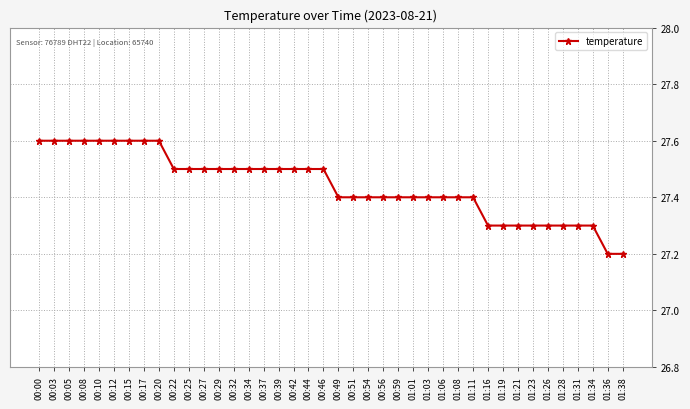

What is the sum of the values at 00:00 and 00:03?

55.2